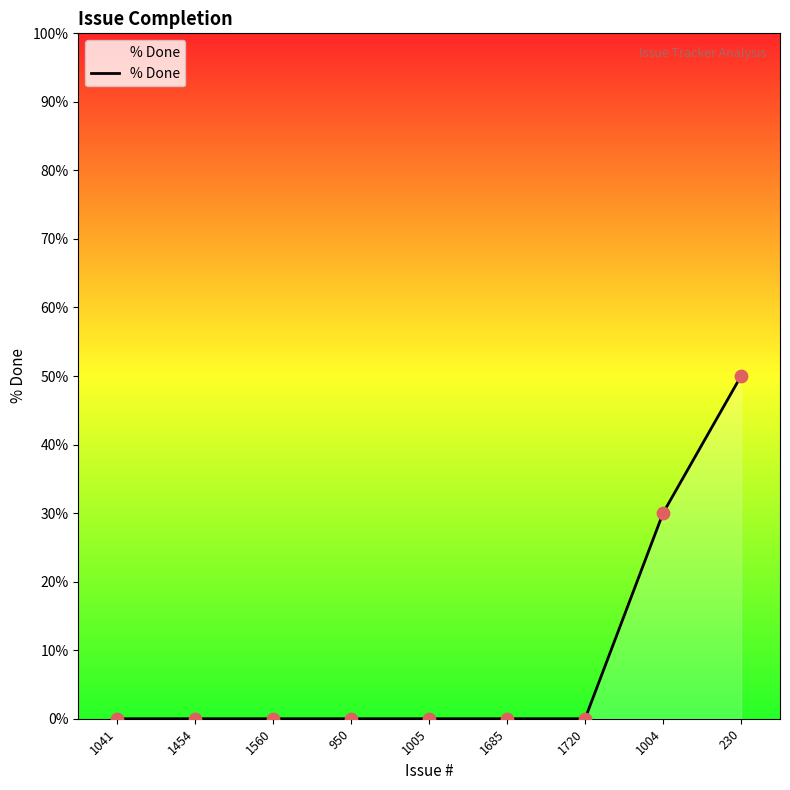

What is the change in value from 950 to 230?

+50